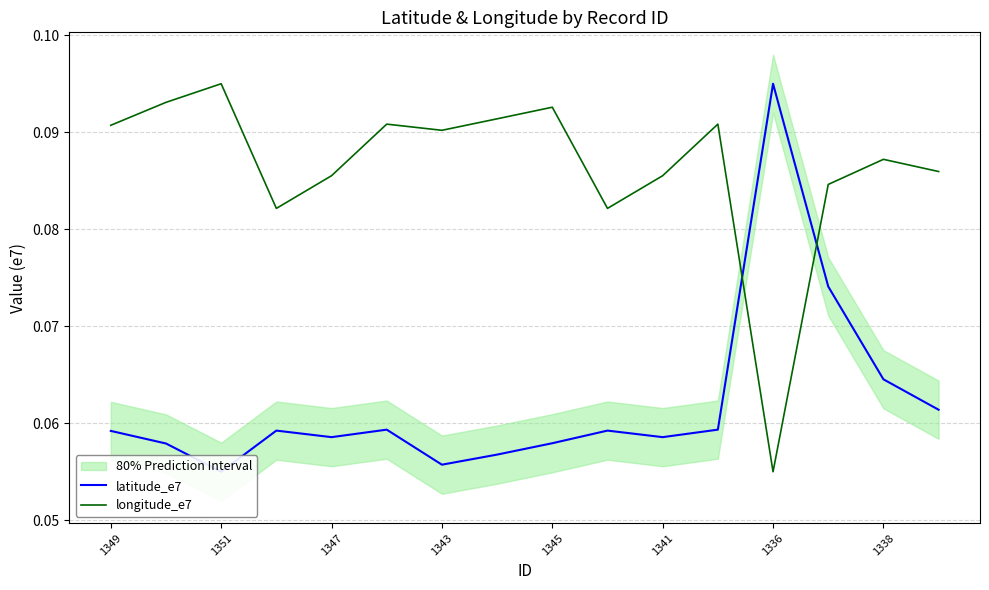

At which label is longitude_e7 closest to 0?

1336